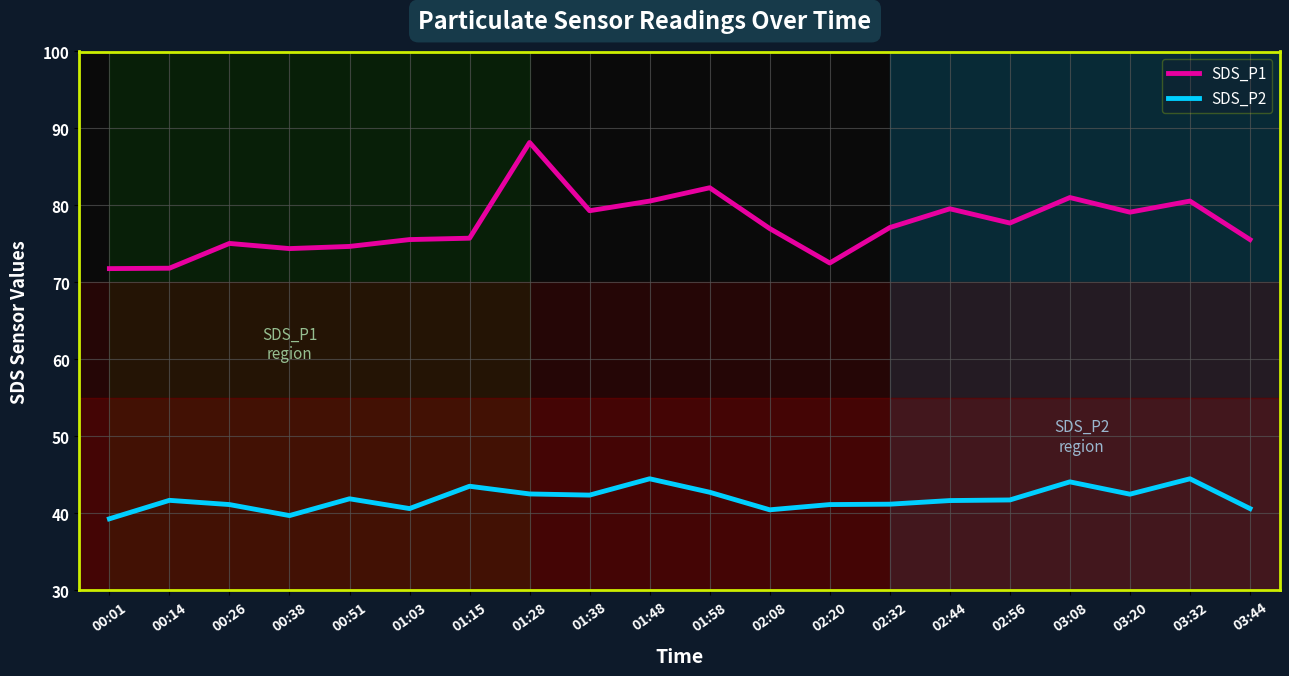

The value of SDS_P2 at 02:56 is 62.7. True or false?

False